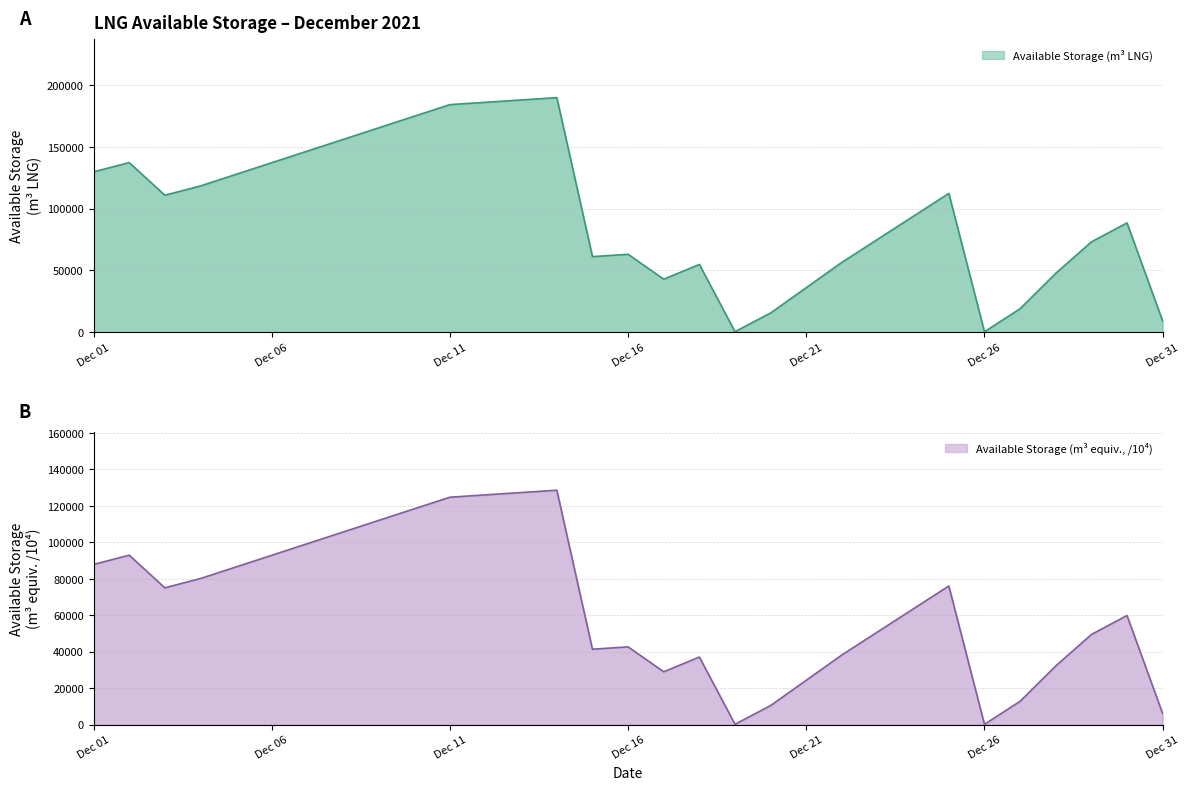

What is the value of the Available Storage (m3 equiv.) point at the 7th from the left?

99292.6